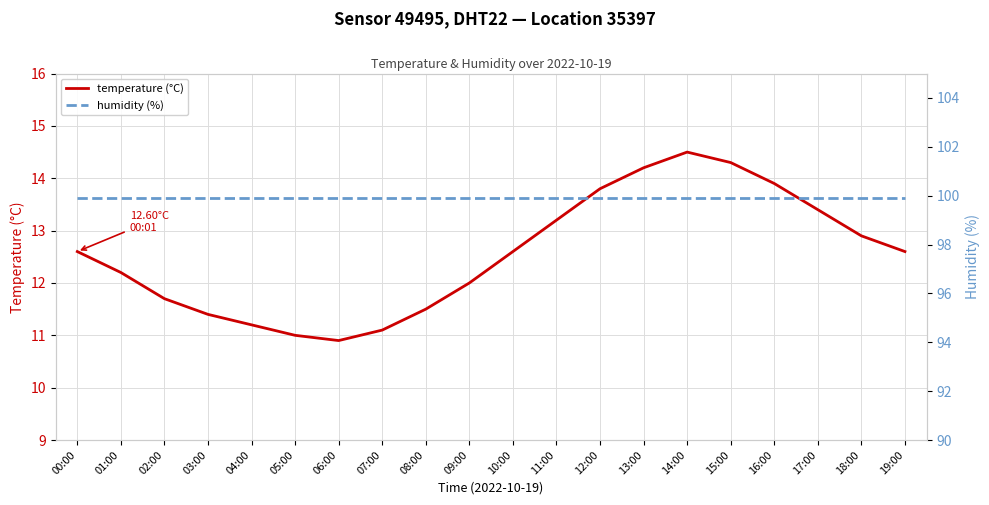

What is the sum of the temperature (°C) values at 19:00 and 15:00?

26.9